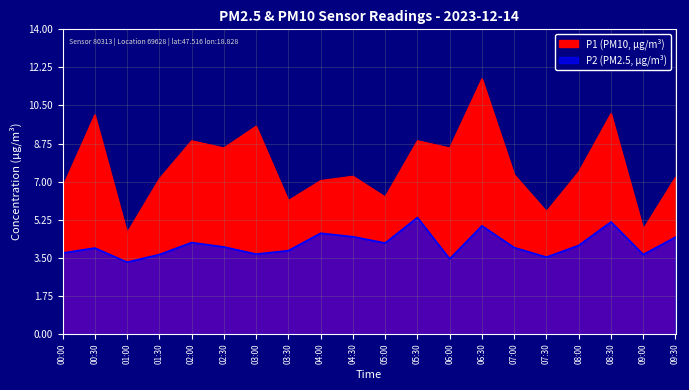

Rank the series at 02:00 from highest to lowest value.

P1, P2